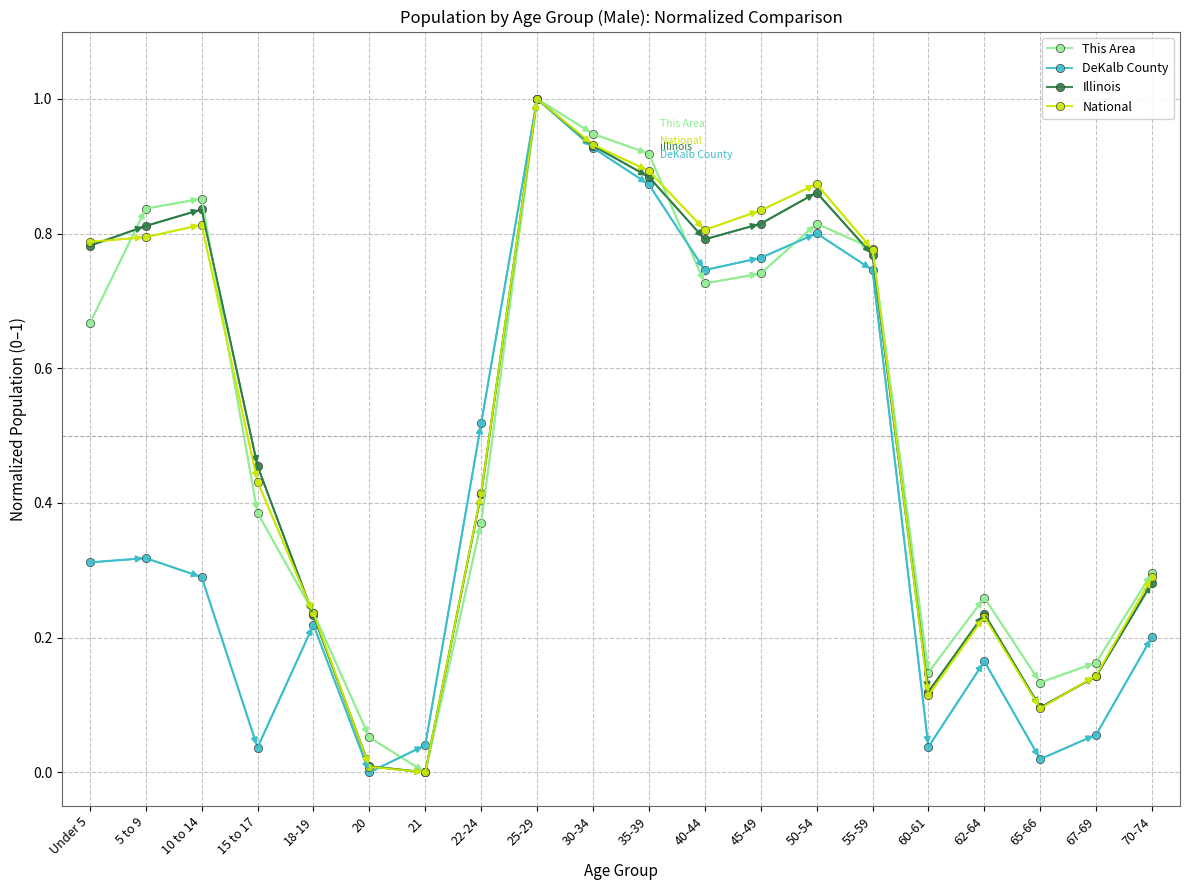

The DeKalb County series shows 0.2 at 62-64. True or false?

True